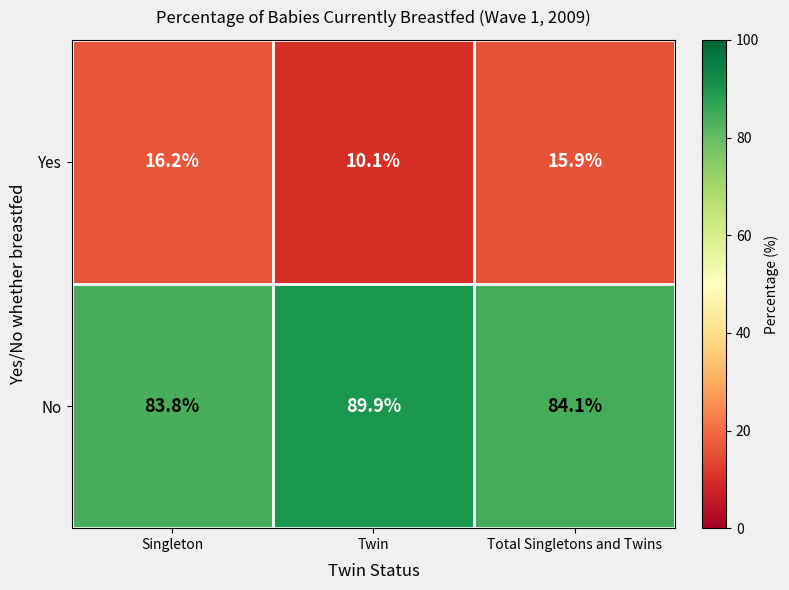

What is the difference between the highest and lowest values at Twin?

79.8